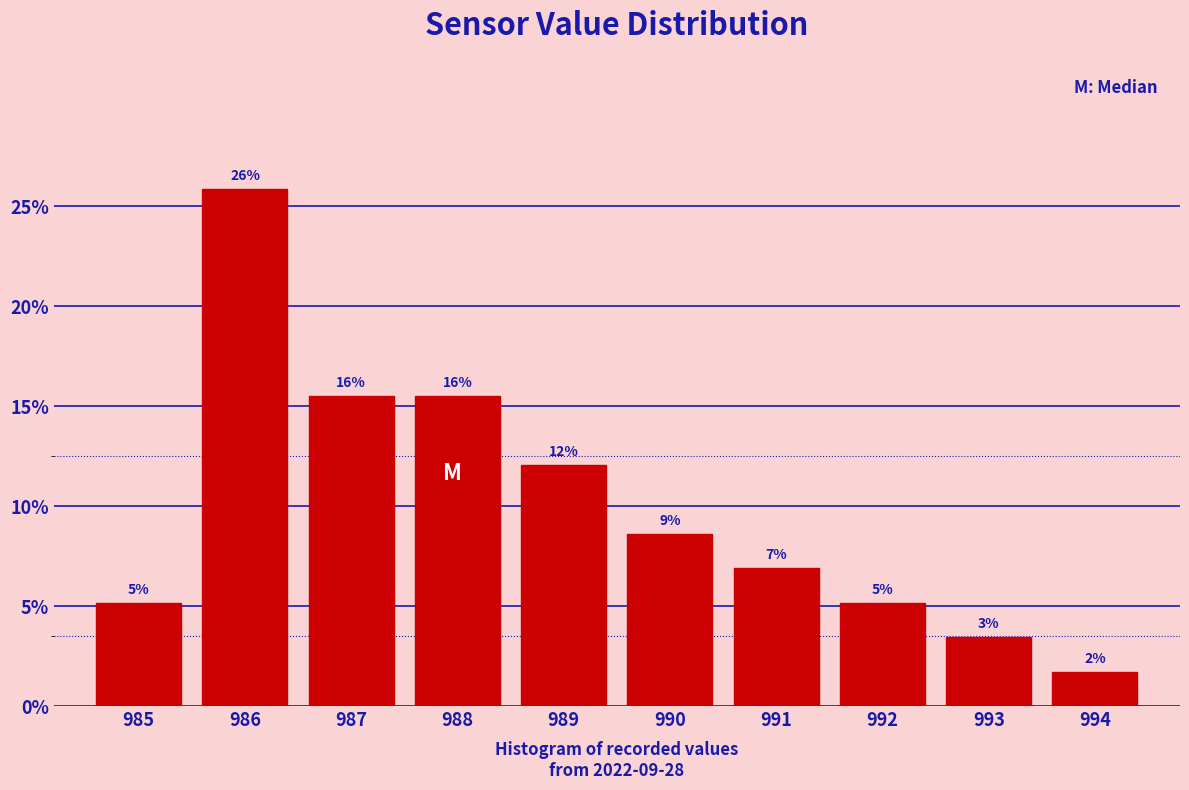

Does the chart contain any negative values?

No